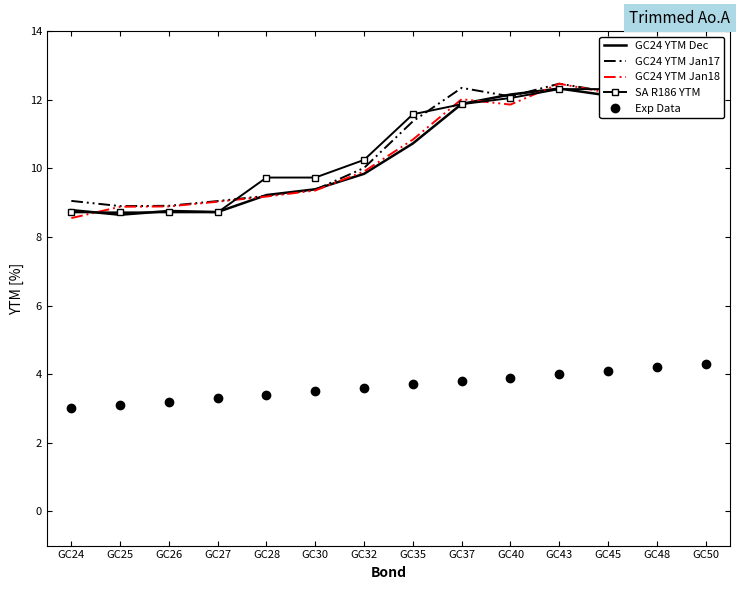

Between which two adjacent categories do SA R186 YTM and GC24 YTM Jan18 first intersect?

GC24 and GC25